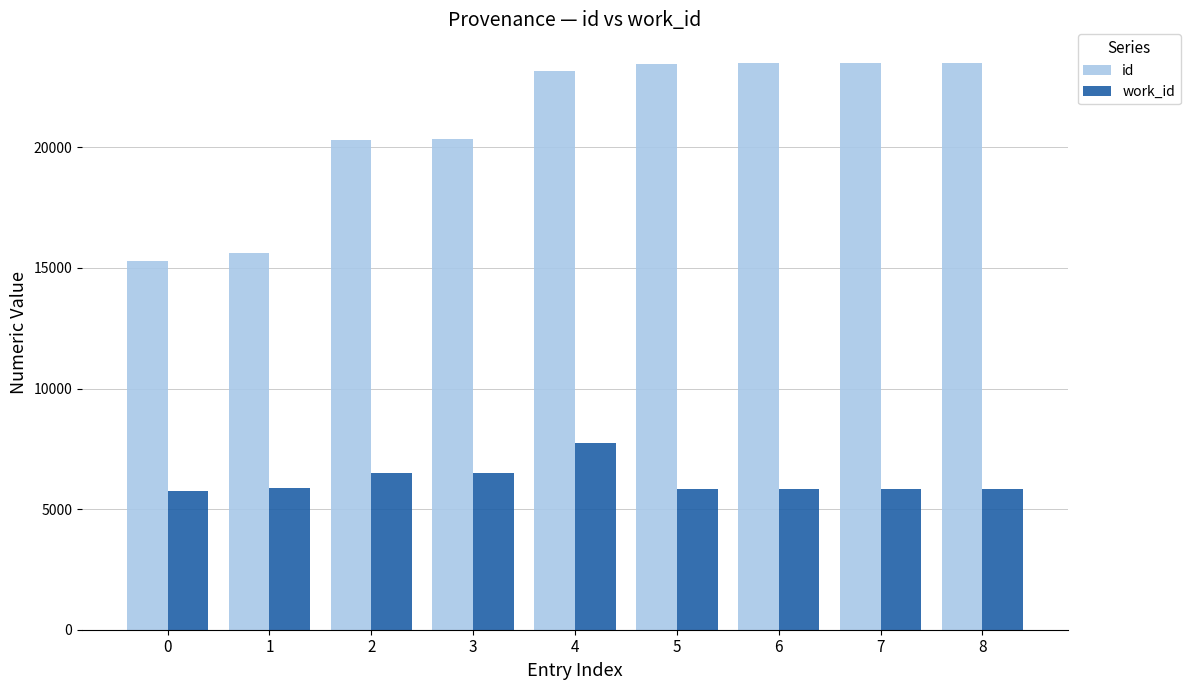

What is the approximate value of work_id at 2, to the nearest 100?

6500